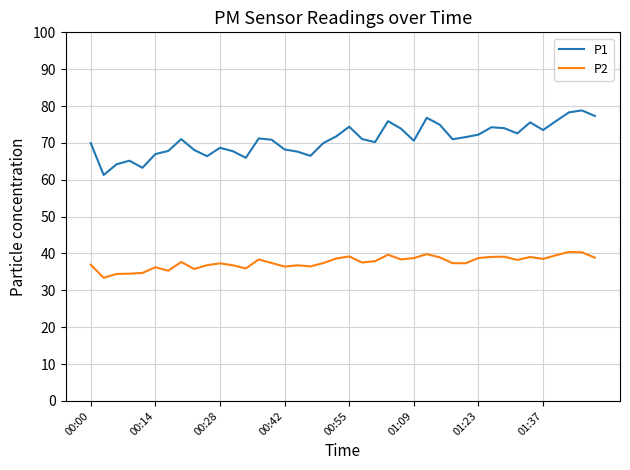

What is the lowest value of the P2 series?

33.4